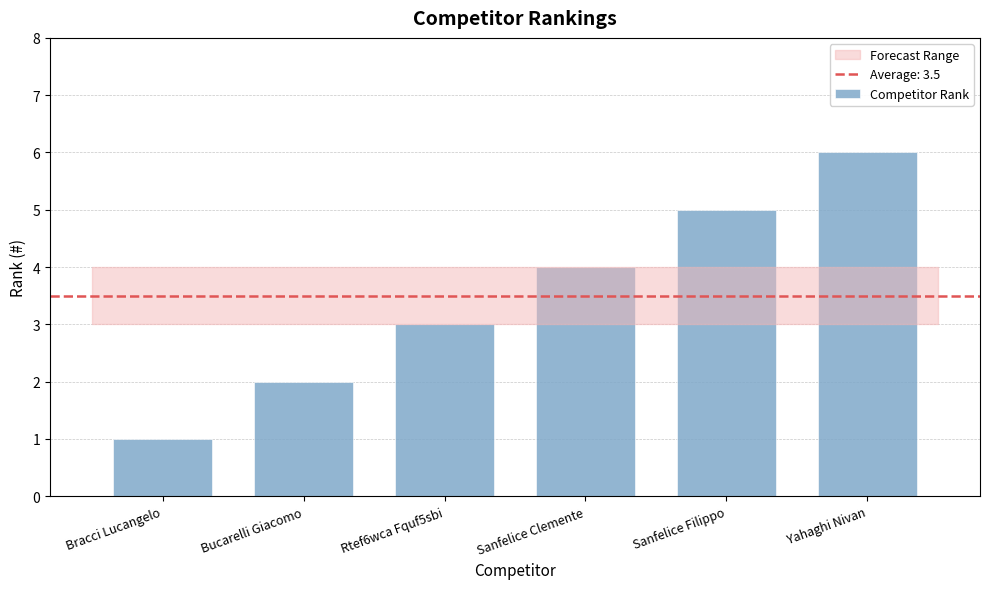

Which label corresponds to the smallest value in the chart?

Bracci Lucangelo